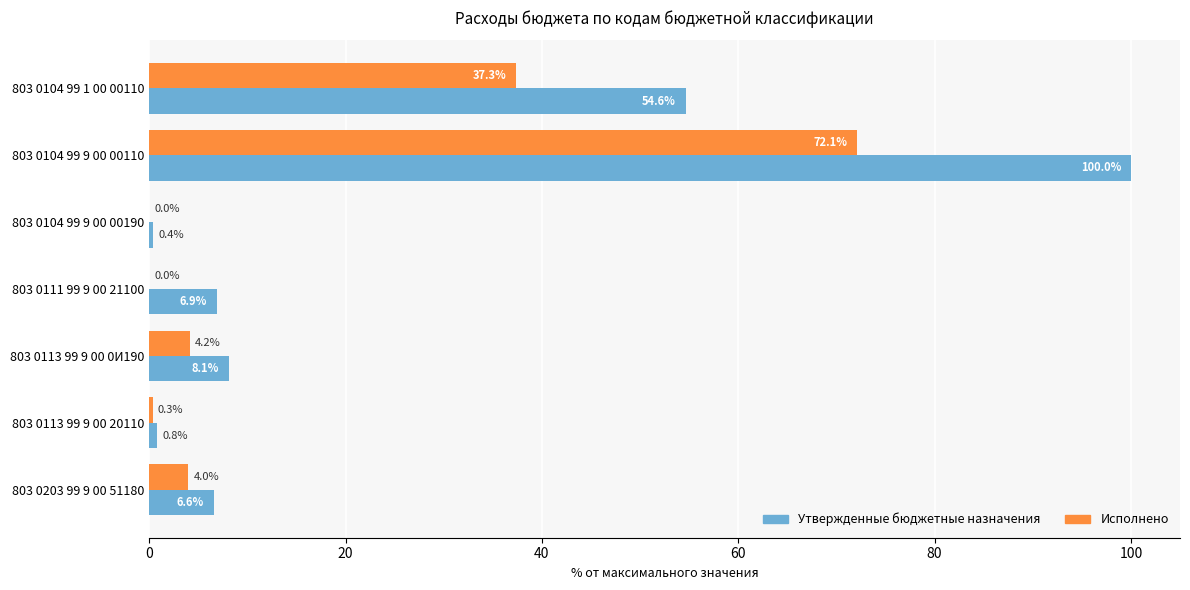

True or false: Утвержденные бюджетные назначения has a value of 23.4 at 803 0104 99 9 00 00110.

False